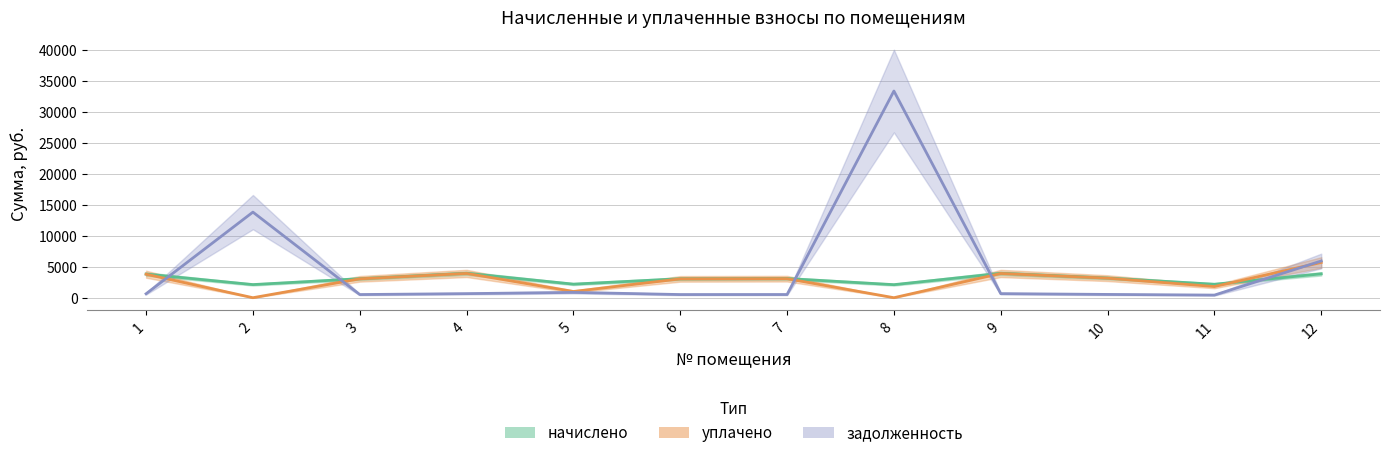

Rank the series at 2 from lowest to highest value.

уплачено, начислено, задолженность